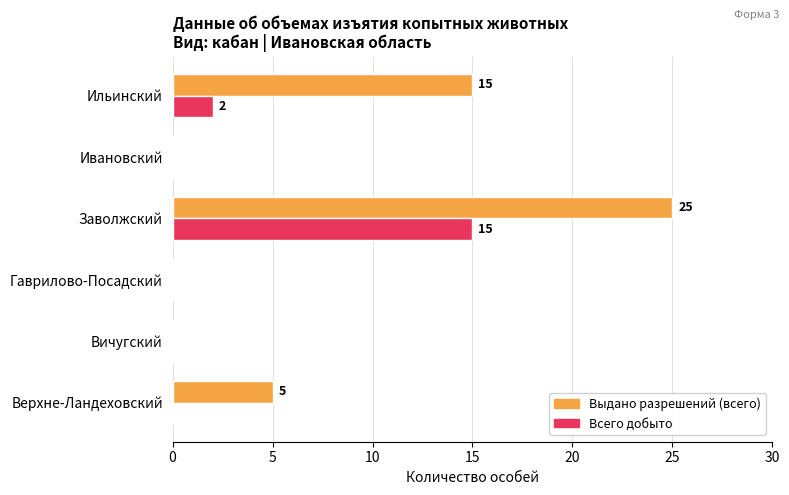

What is the sum of the Выдано разрешений (всего) values at Заволжский and Верхне-Ландеховский?

30